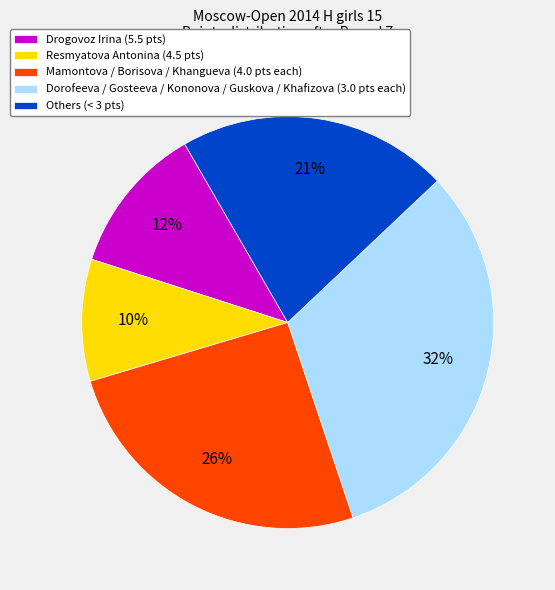

Rank the categories by value from highest to lowest.

Dorofeeva / Gosteeva / Kononova / Guskova / Khafizova (3.0 pts each), Mamontova / Borisova / Khangueva (4.0 pts each), Others (< 3 pts), Drogovoz Irina (5.5 pts), Resmyatova Antonina (4.5 pts)